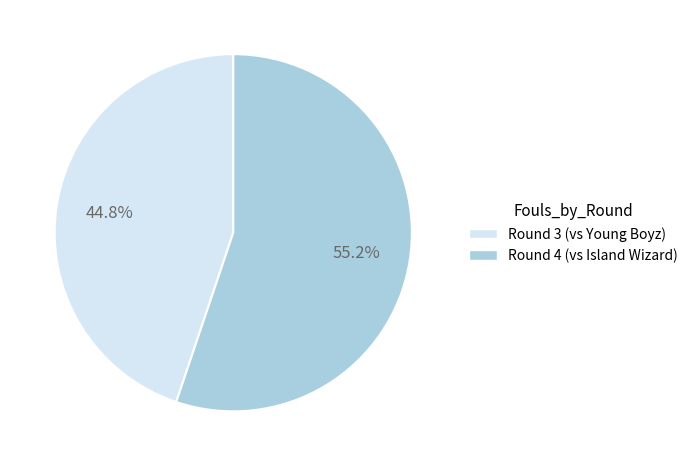

What portion of the pie excludes Round 3 (vs Young Boyz)?

55.2%